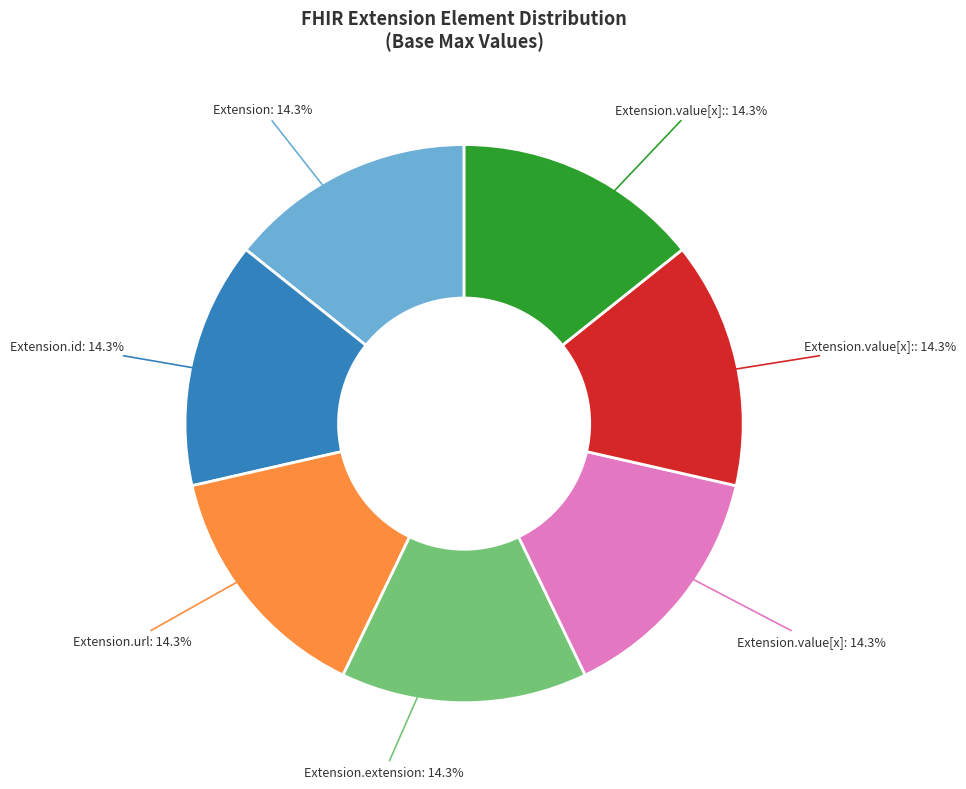

Does any single category account for the majority?

No